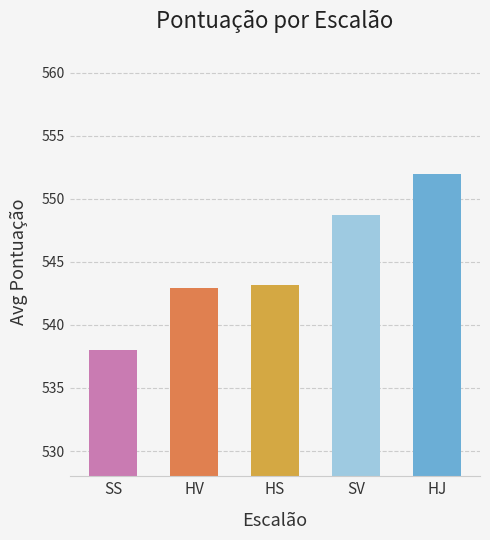

What is the difference between the maximum and minimum values?

14.0